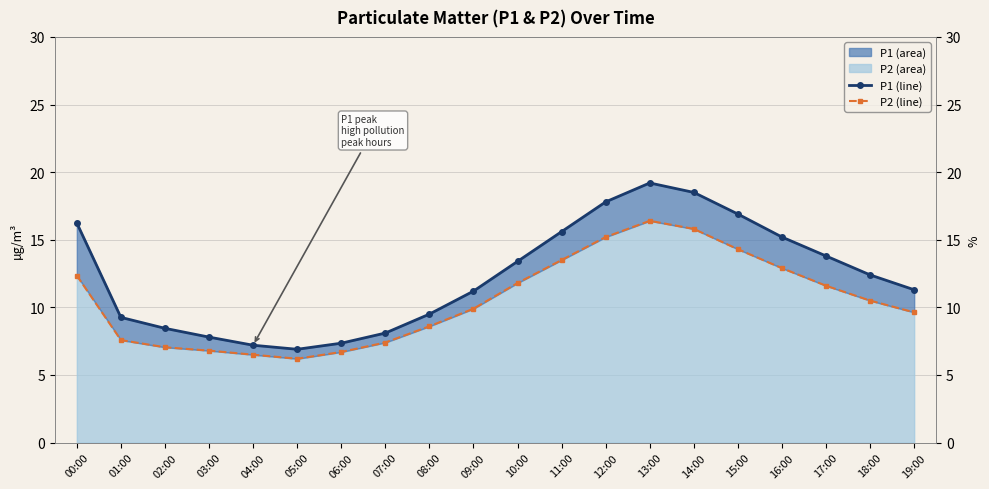

What is the label of the 12th point from the right?

08:00